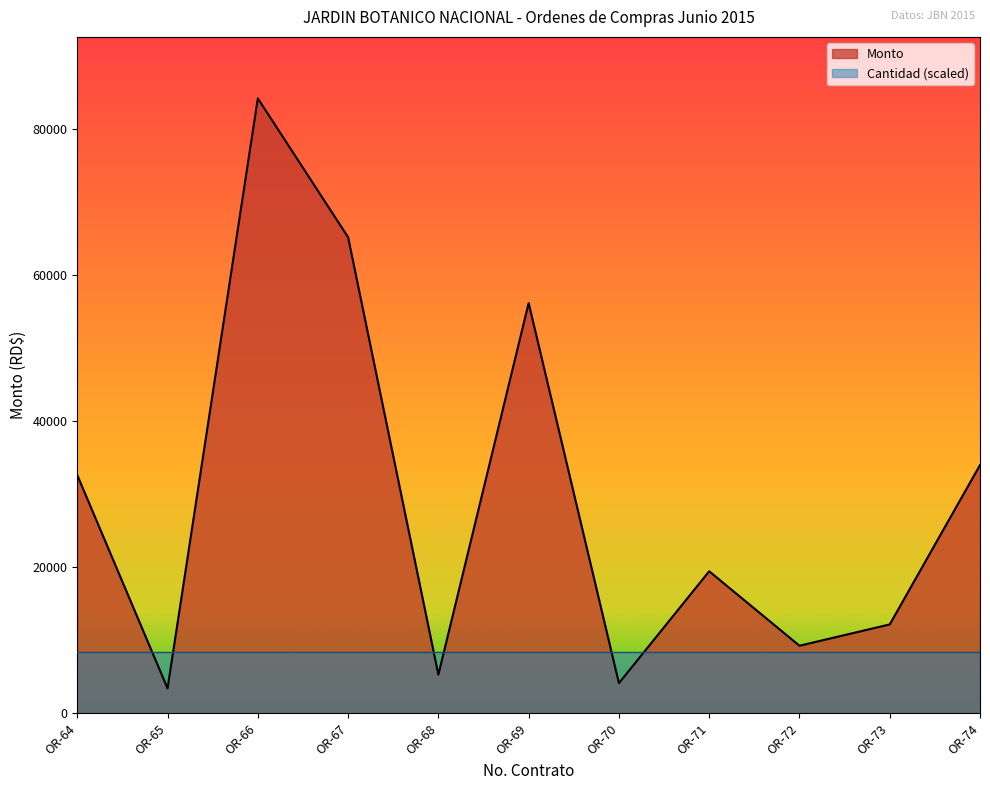

At which label is the value closest to 43790?

OR-74